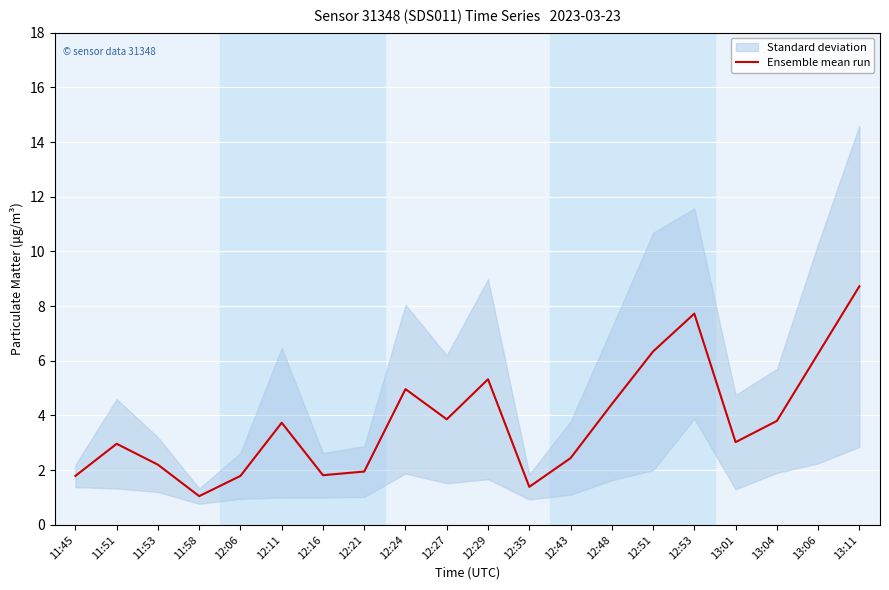

Where is the first local minimum?

11:58